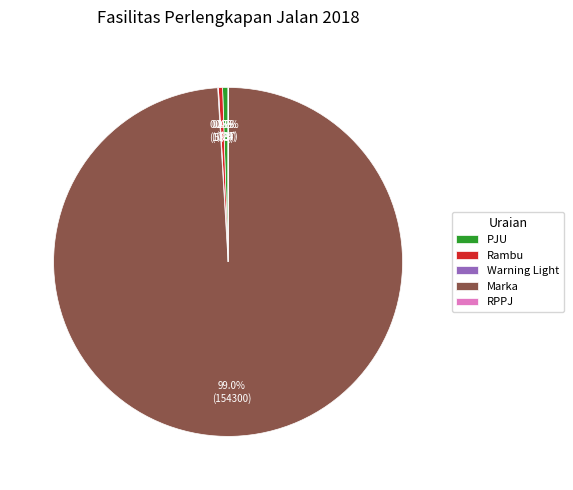

What percentage is NOT represented by PJU?

99.5%